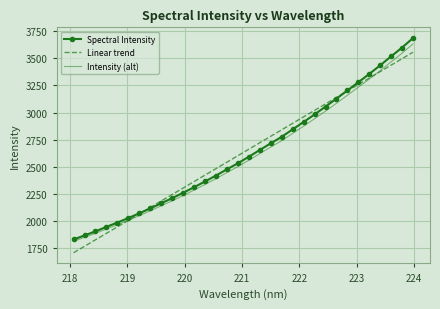

True or false: Intensity (alt) has more than 1 interior local peaks.

False